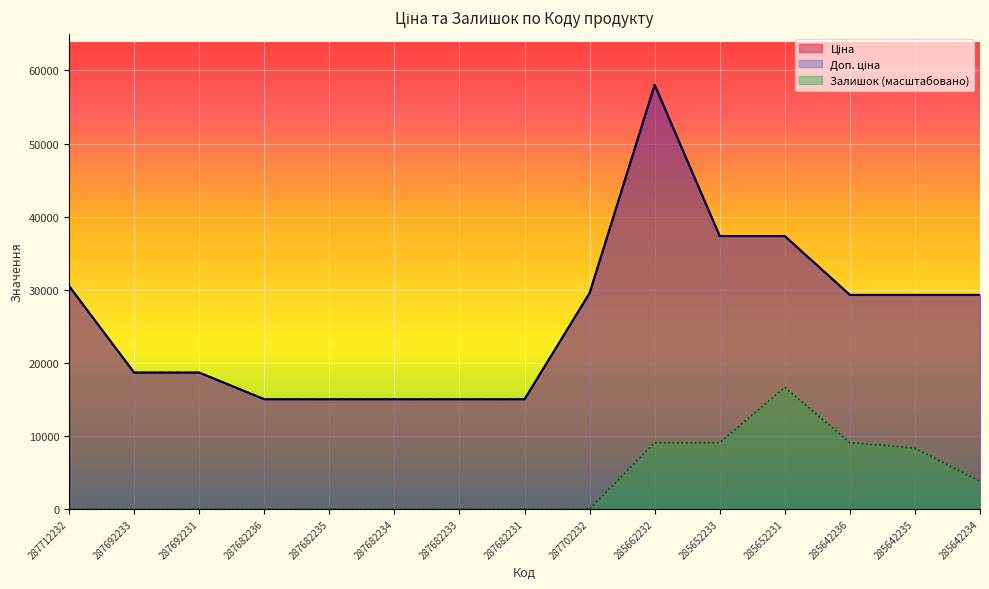

Rank the series at 285652231 from highest to lowest value.

Ціна, Доп. ціна, Залишок